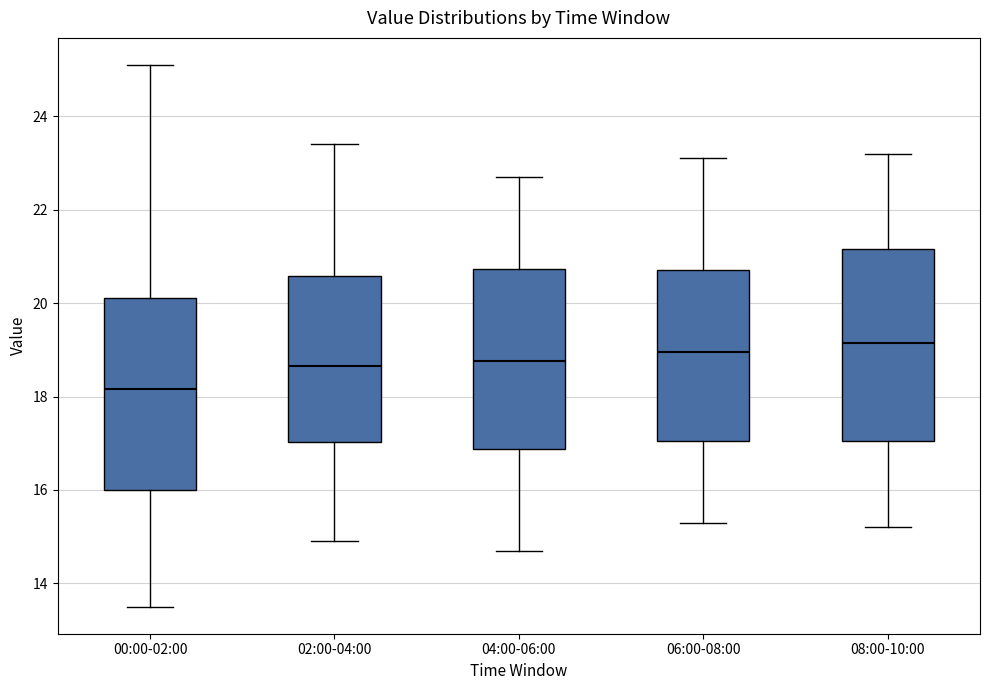

Reading left to right, transcribe this box plot: for each box, give where its median line is, the range the box spans, and where its two whiskers end, as read against the y-axis. The values are not printed on the chart, so give them approximately, as read against the axis.

00:00-02:00: median 18.2, box 16.0 to 20.2, whiskers 13.6 to 25.2
02:00-04:00: median 18.6, box 17.0 to 20.6, whiskers 15.0 to 23.4
04:00-06:00: median 18.8, box 16.8 to 20.8, whiskers 14.8 to 22.8
06:00-08:00: median 19.0, box 17.0 to 20.8, whiskers 15.4 to 23.2
08:00-10:00: median 19.2, box 17.0 to 21.2, whiskers 15.2 to 23.2